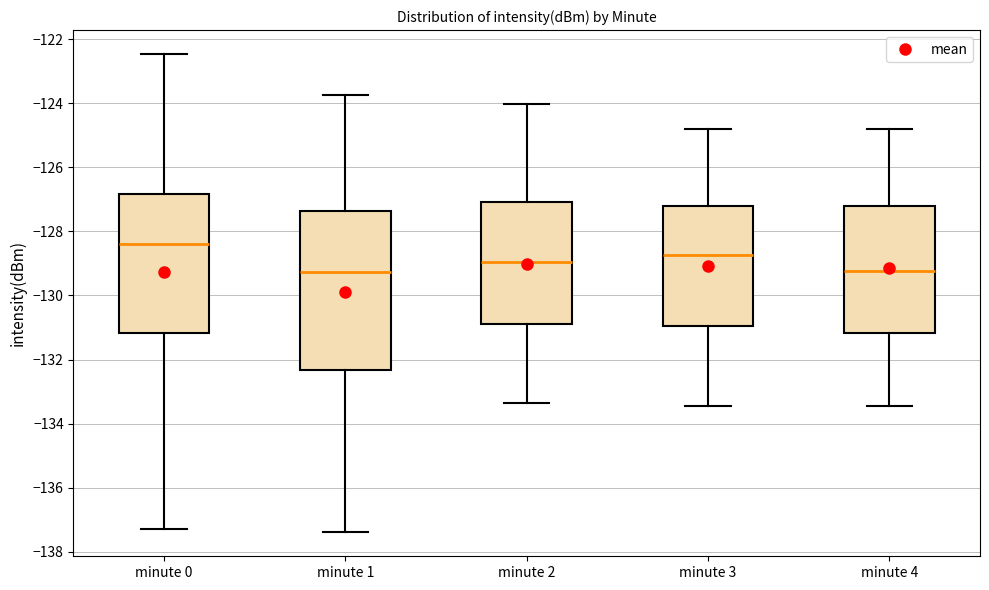

Reading left to right, read every box against the y-axis: the position of its median line, the range the box covers, and the ends of its whiskers. The values are not printed on the chart, so give them approximately, as read against the axis.

minute 0: median -128.4, box -131.2 to -126.8, whiskers -137.2 to -122.4
minute 1: median -129.2, box -132.4 to -127.4, whiskers -137.4 to -123.8
minute 2: median -129.0, box -131.0 to -127.0, whiskers -133.4 to -124.0
minute 3: median -128.8, box -131.0 to -127.2, whiskers -133.4 to -124.8
minute 4: median -129.2, box -131.2 to -127.2, whiskers -133.4 to -124.8